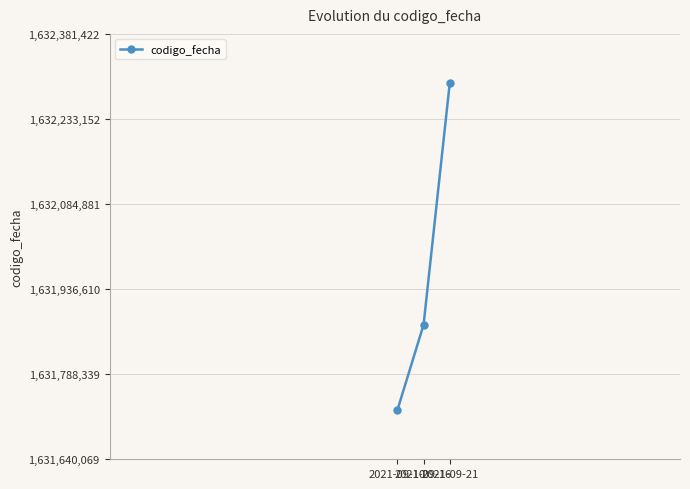

What is the difference between the maximum and minimum values?

570272